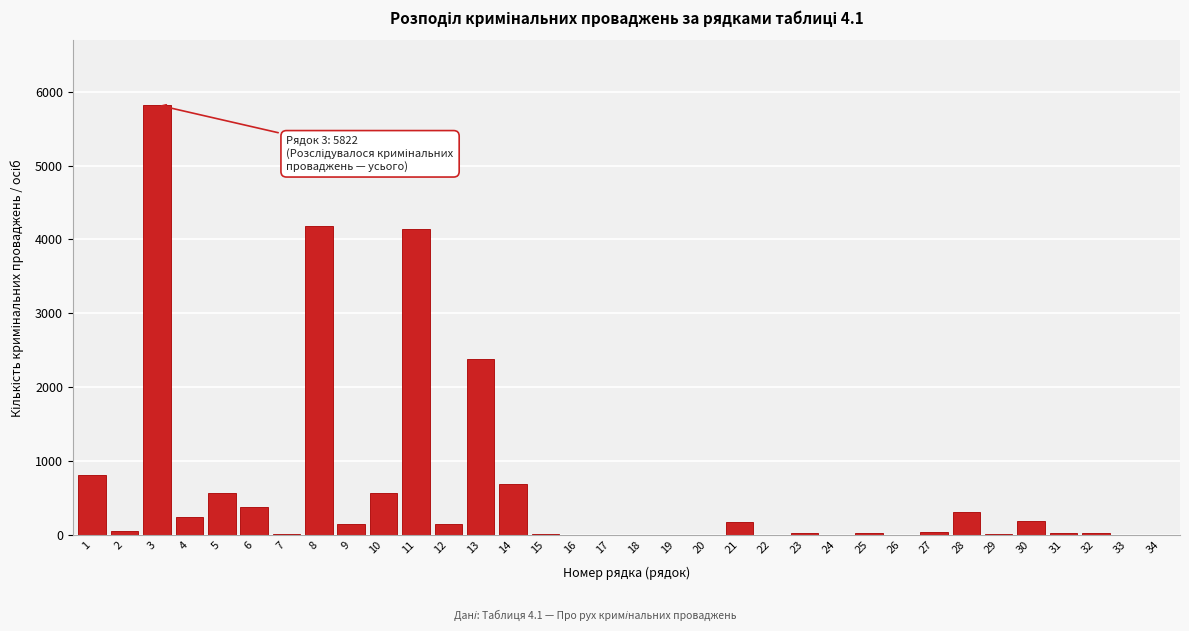

The value at 12 is 148. True or false?

True